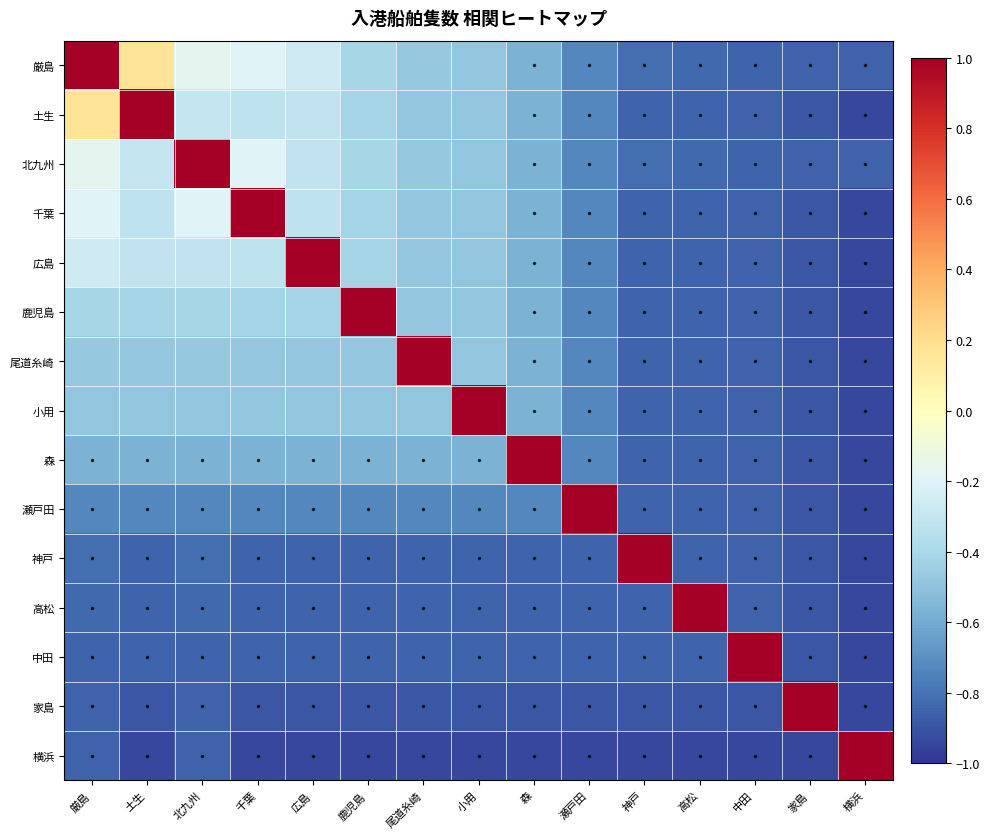

What is the spread (max minus min) of values at 鹿児島?

1.9